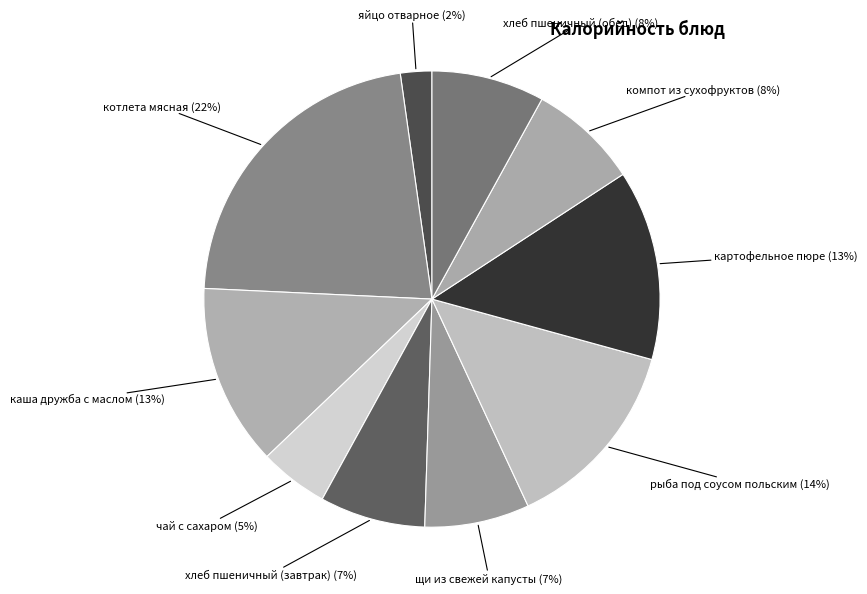

Count the number of slices in the pie.

10